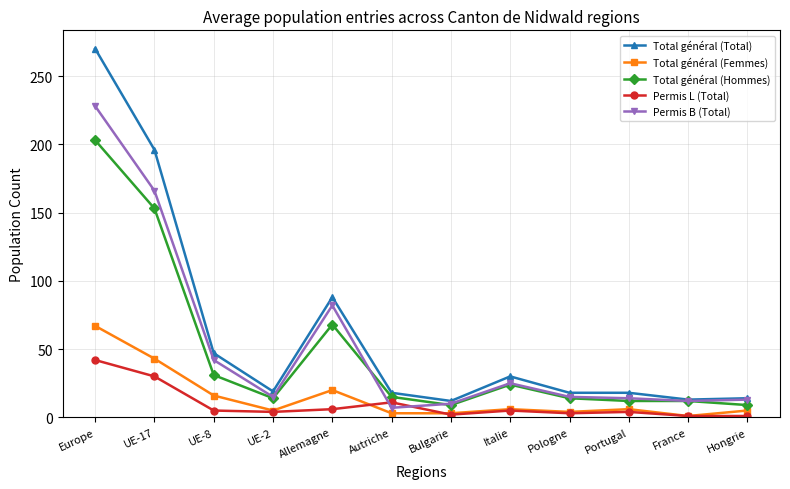

Where is Permis B (Total) nearest to the value 117?

Allemagne